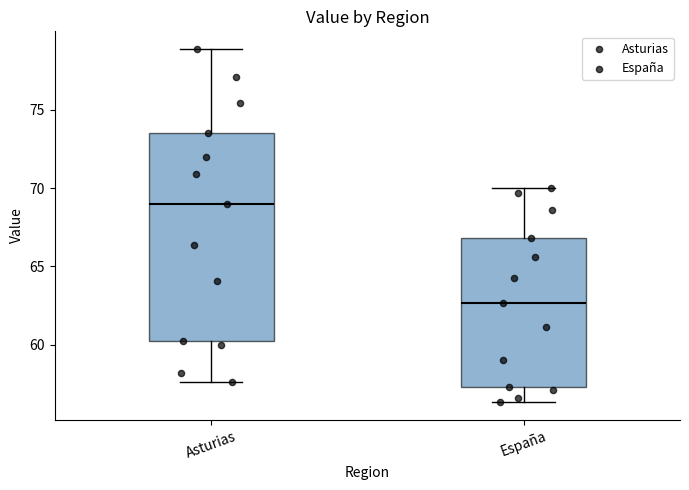

Where is the upper edge of the box for Asturias on the y-axis? The values are not printed on the chart, so give them approximately, as read against the axis.

73.5